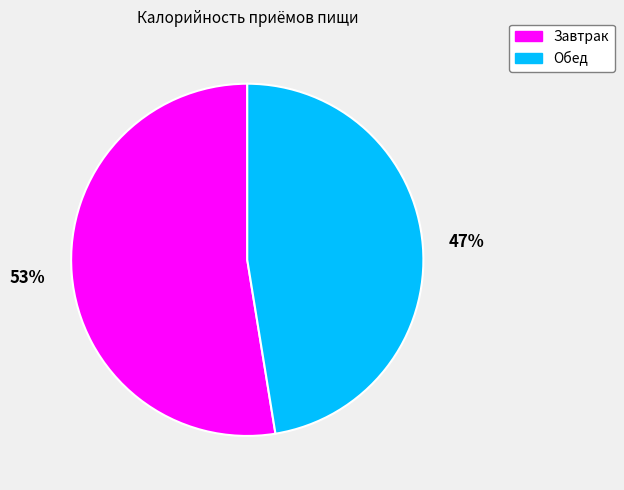

Which slice is the smallest?

Обед